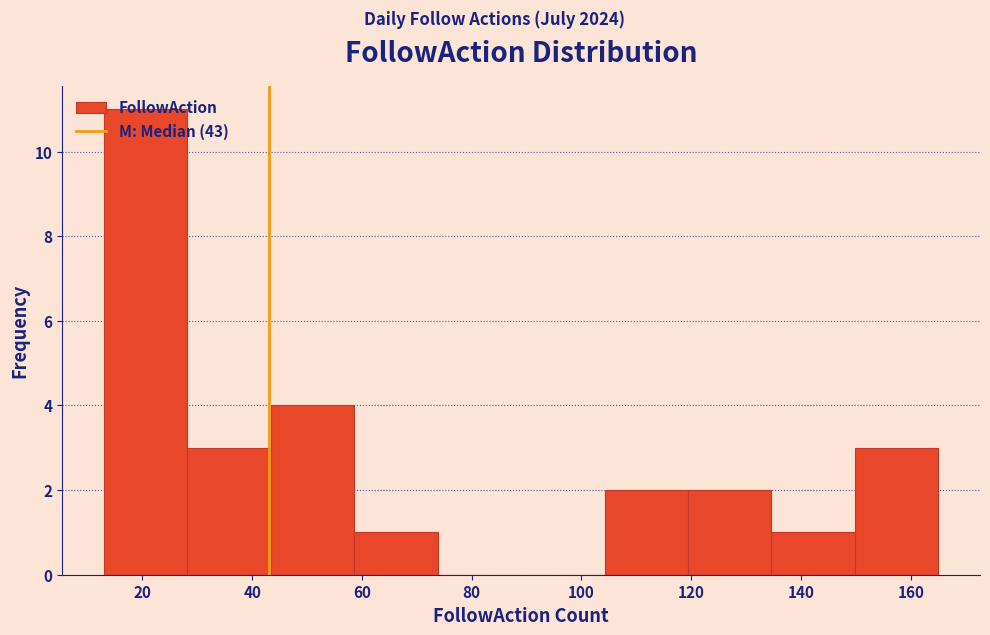

Which range on the x-axis has the tallest bar?

13.0 to 28.2